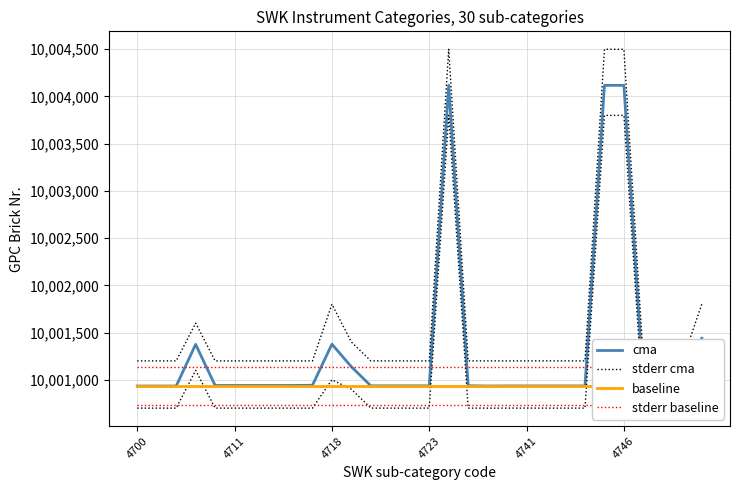

Reading right to left, list all the values displayed in this chart.

cma: 10001440	10000933	10000937	10000933	10004118	10004118	10000935	10000935	10000935	10000935	10000935	10000934	10000937	10004119	10000936	10000936	10000936	10000936	10001138	10001377	10000942	10000940	10000940	10000940	10000940	10000940	10001375	10000934	10000934	10000934
stderr cma: 10001800	10001200	10001200	10001200	10004500	10004500	10001200	10001200	10001200	10001200	10001200	10001200	10001200	10004500	10001200	10001200	10001200	10001200	10001400	10001800	10001200	10001200	10001200	10001200	10001200	10001200	10001600	10001200	10001200	10001200
baseline: 10000934	10000934	10000934	10000934	10000934	10000934	10000934	10000934	10000934	10000934	10000934	10000934	10000934	10000934	10000934	10000934	10000934	10000934	10000934	10000934	10000934	10000934	10000934	10000934	10000934	10000934	10000934	10000934	10000934	10000934
stderr baseline: 10001138	10001138	10001138	10001138	10001138	10001138	10001138	10001138	10001138	10001138	10001138	10001138	10001138	10001138	10001138	10001138	10001138	10001138	10001138	10001138	10001138	10001138	10001138	10001138	10001138	10001138	10001138	10001138	10001138	10001138